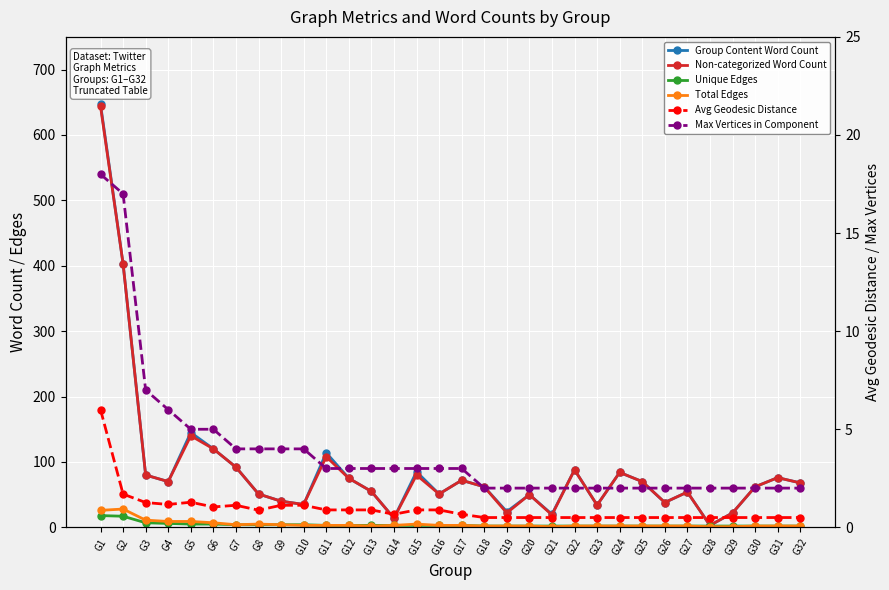

What are all the series names shown in the legend?

Group Content Word Count, Non-categorized Word Count, Unique Edges, Total Edges, Avg Geodesic Distance, Max Vertices in Component